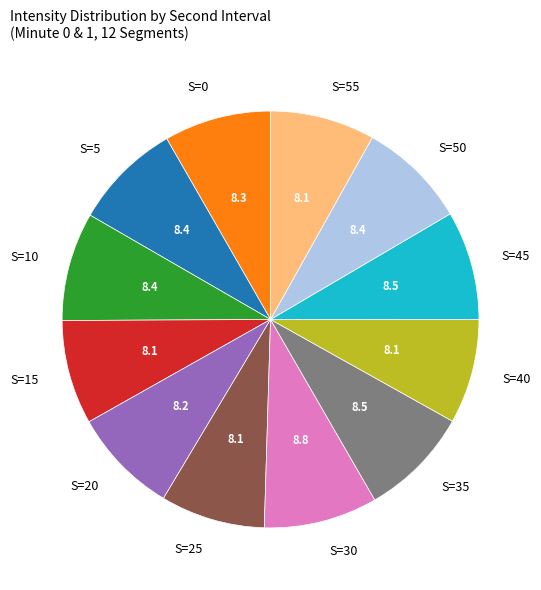

Do S=5 and S=30 together represent more than half of the pie?

No